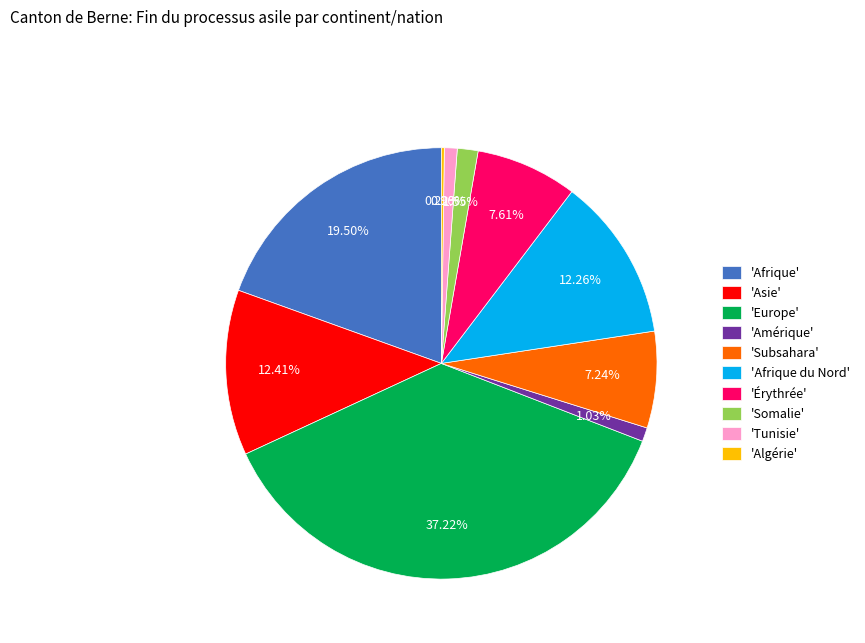

Which has a higher value, 'Érythrée' or 'Afrique'?

'Afrique'